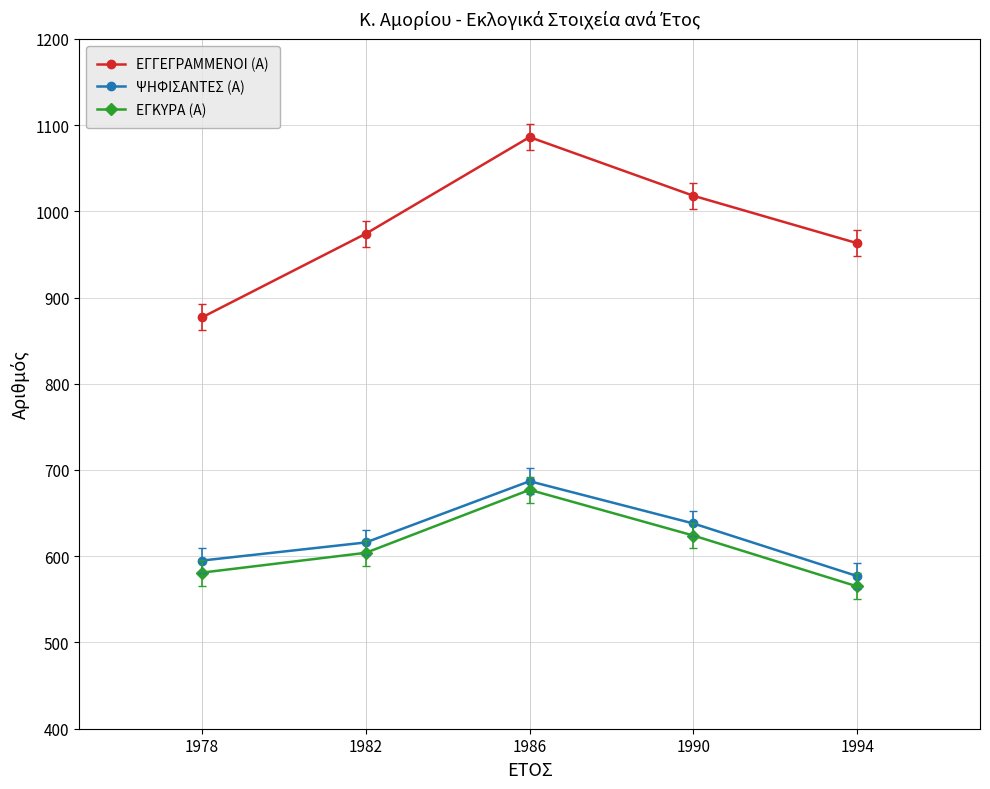

What is the greatest value displayed?

1086